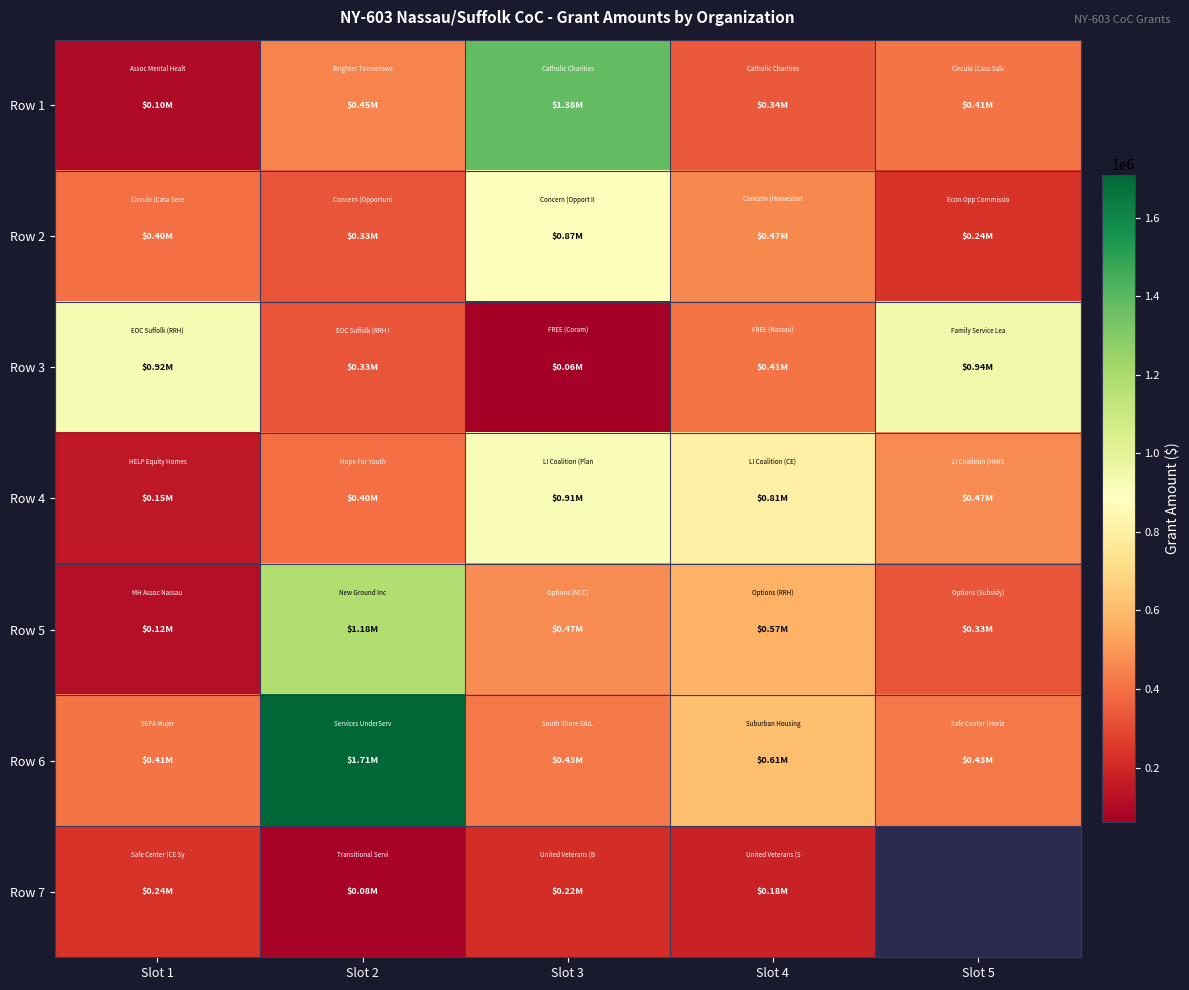

At how many categories does at least one series exceed 659967?

5